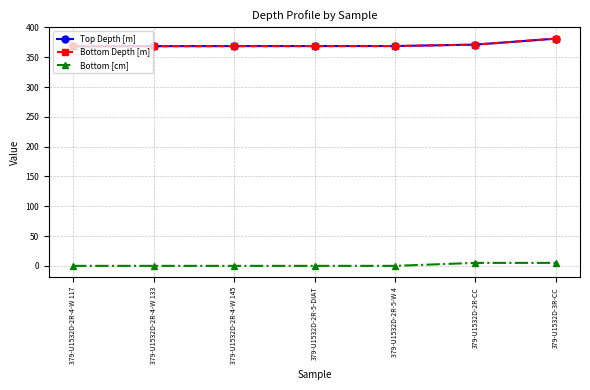

What is the average value of the Bottom Depth [m] series?

370.8